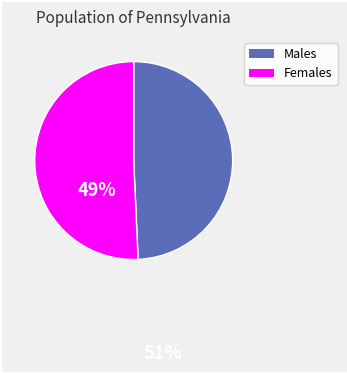

Does any single category account for the majority?

Yes